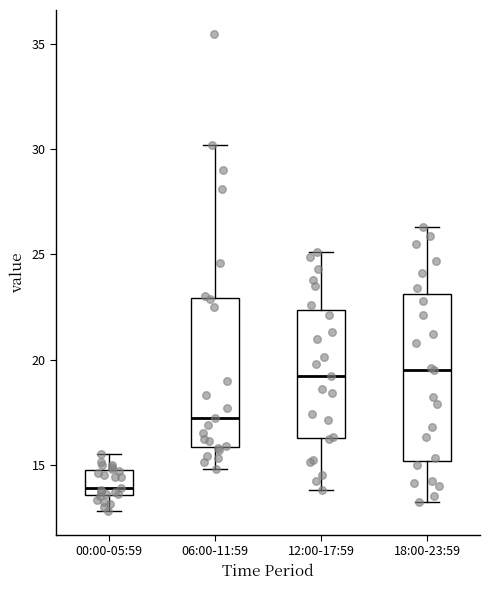

Where does the upper whisker of the box for 00:00-05:59 end on the y-axis? The values are not printed on the chart, so give them approximately, as read against the axis.

15.5